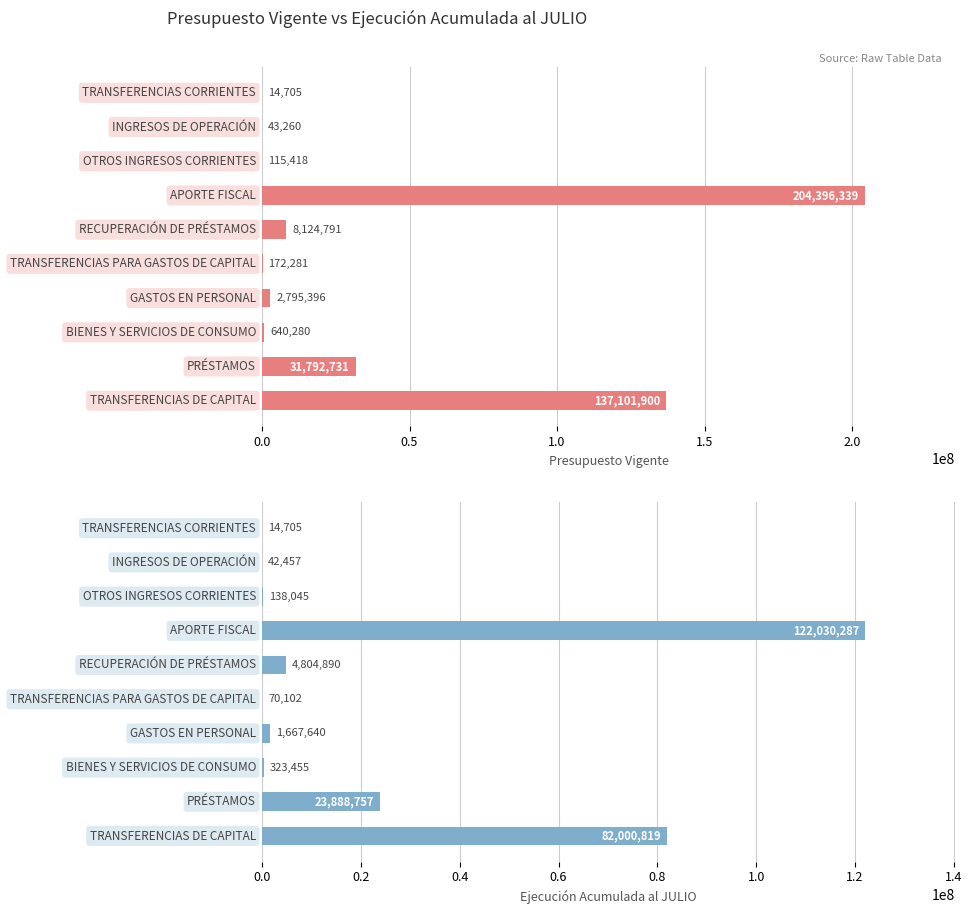

What is the minimum value shown in the chart?

14705